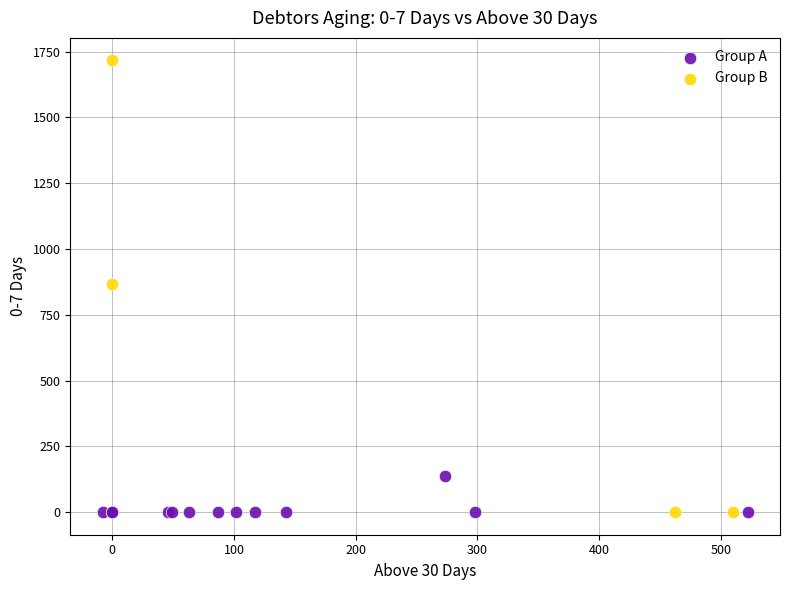

Which series has the widest spread of Y values?

Group B